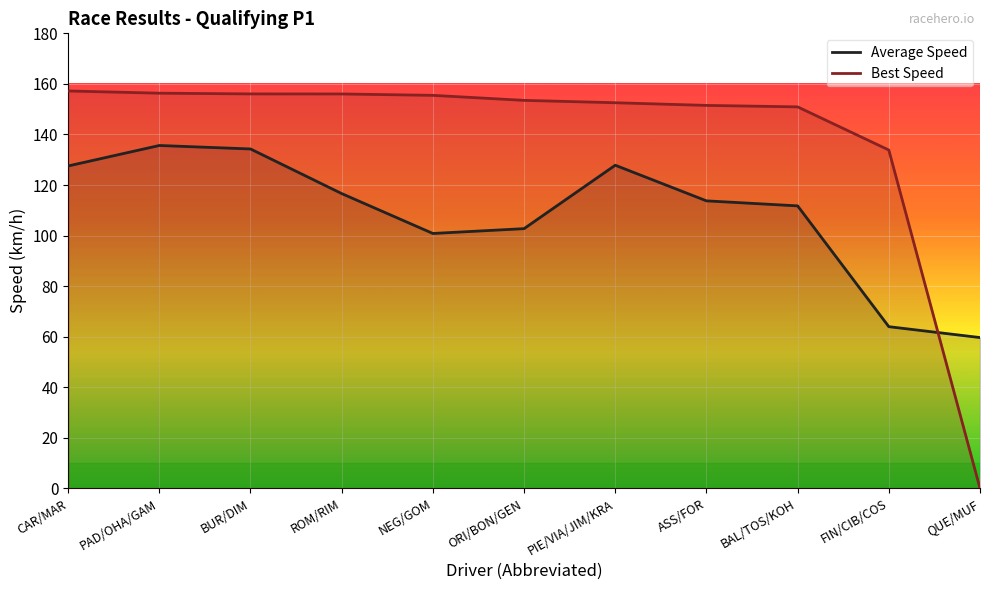

At how many categories does at least one series exceed 77?

10